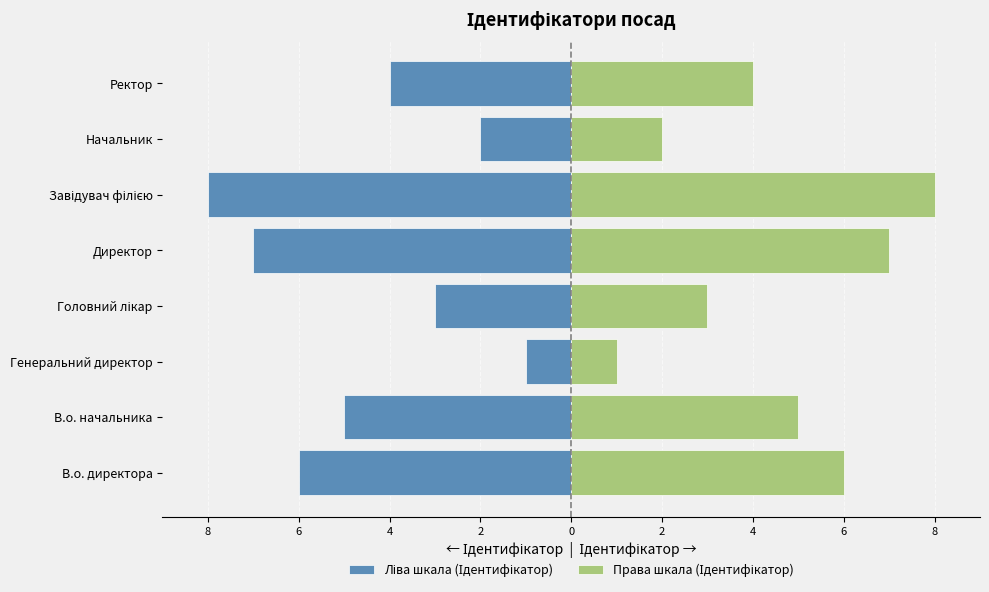

What are all the series names shown in the legend?

Ліва шкала (Ідентифікатор), Права шкала (Ідентифікатор)